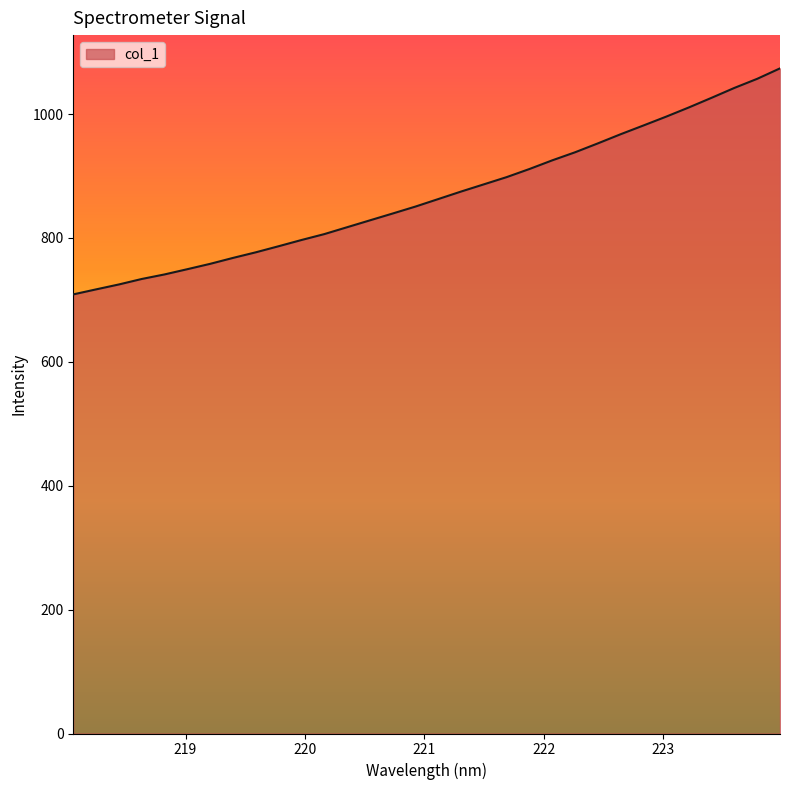

Reading left to right, what are all the values shown in this chart?

708.9	717.0	725.0	733.8	741.1	749.6	758.2	767.8	776.9	786.7	796.7	806.2	817.3	828.4	839.5	850.7	862.8	874.9	886.6	898.2	911.3	925.3	938.3	952.7	967.4	981.5	995.8	1010.8	1026.4	1042.3	1056.9	1073.8